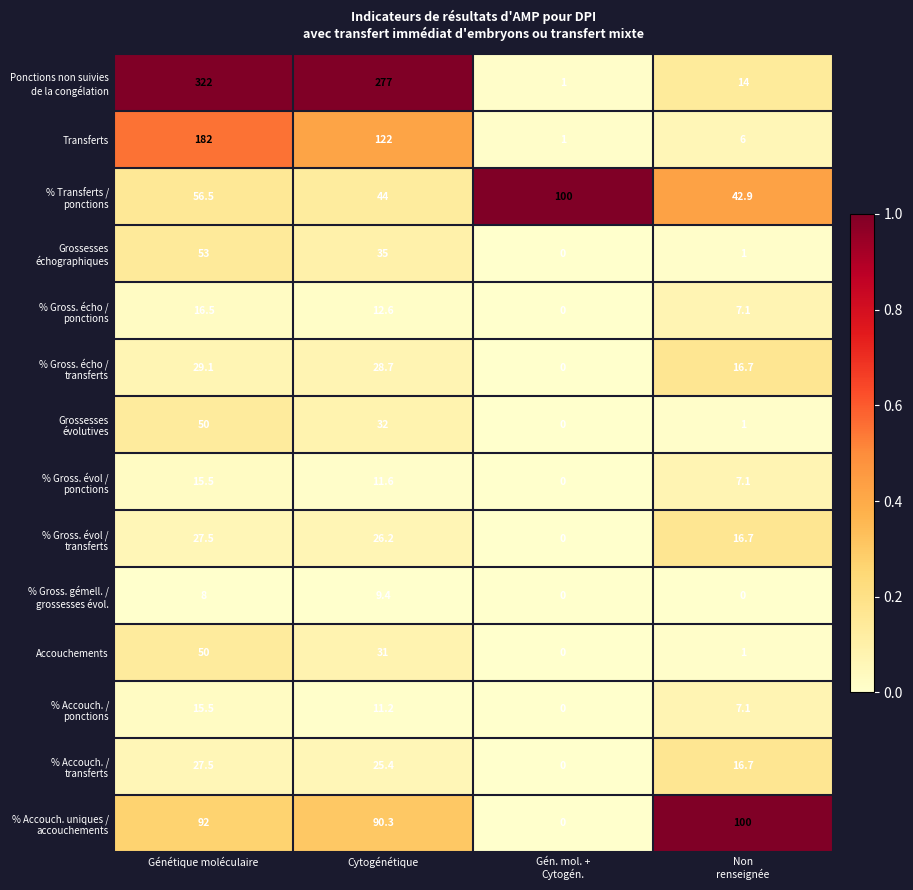

What is the difference between the second highest and second lowest values in the Transferts series?

116.0